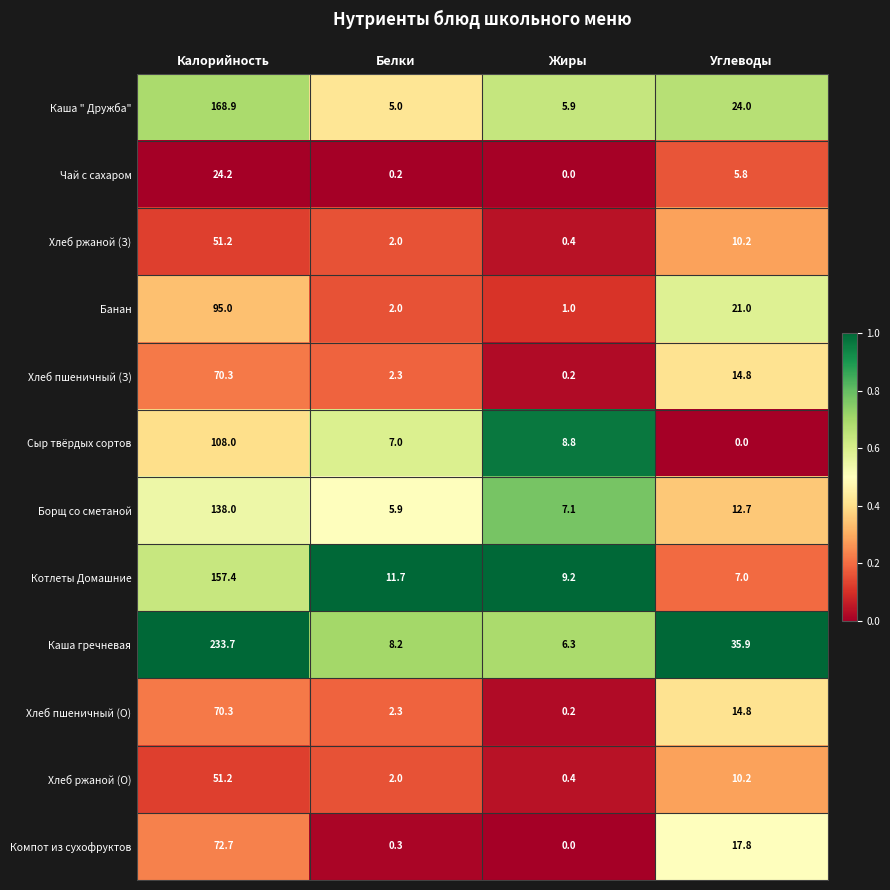

Which series has the largest total across all categories?

Каша гречневая